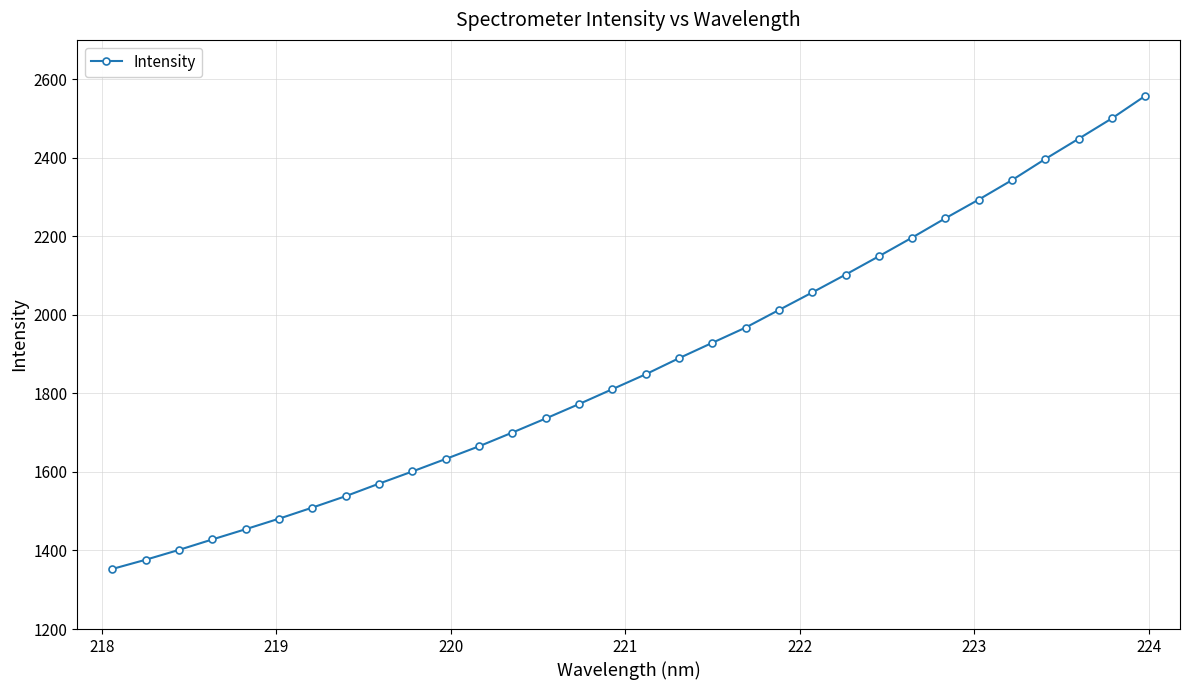

What is the minimum value shown in the chart?

1352.9